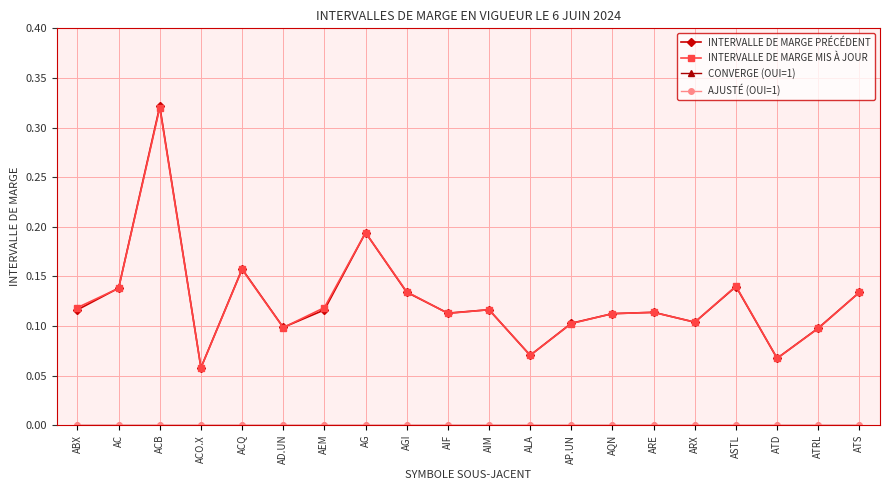

Does the chart have visible grid lines?

Yes